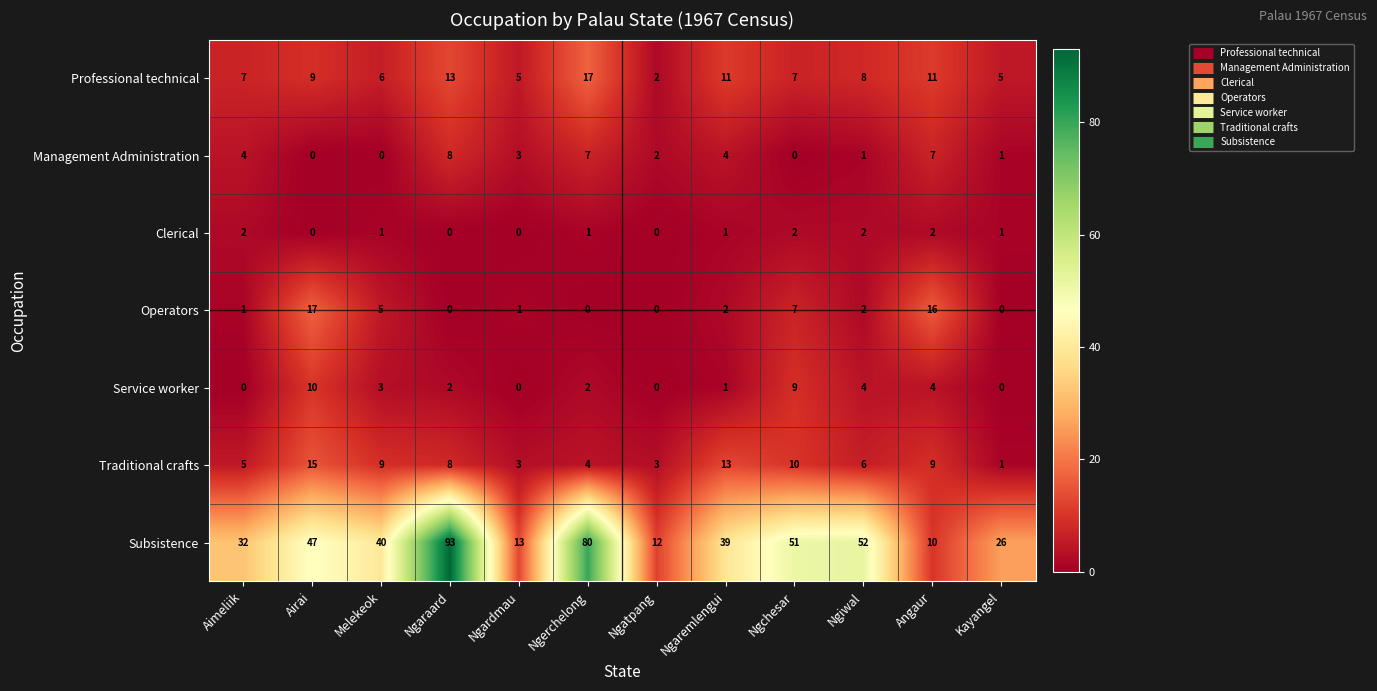

The value of Professional technical at Kayangel is 5. True or false?

True